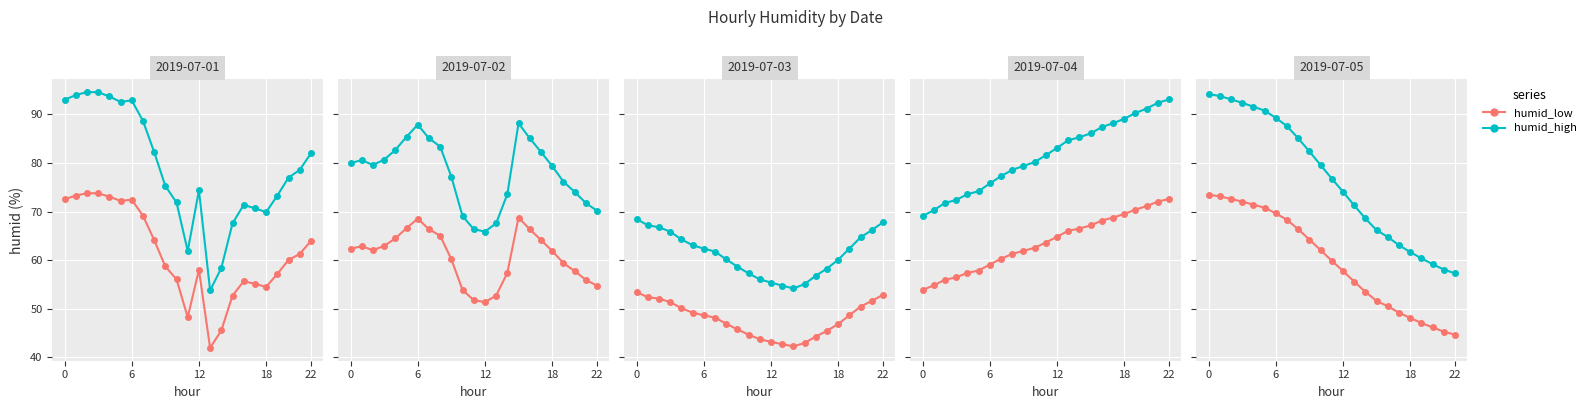

Which series changed the most between 10 and 18?

humid_high